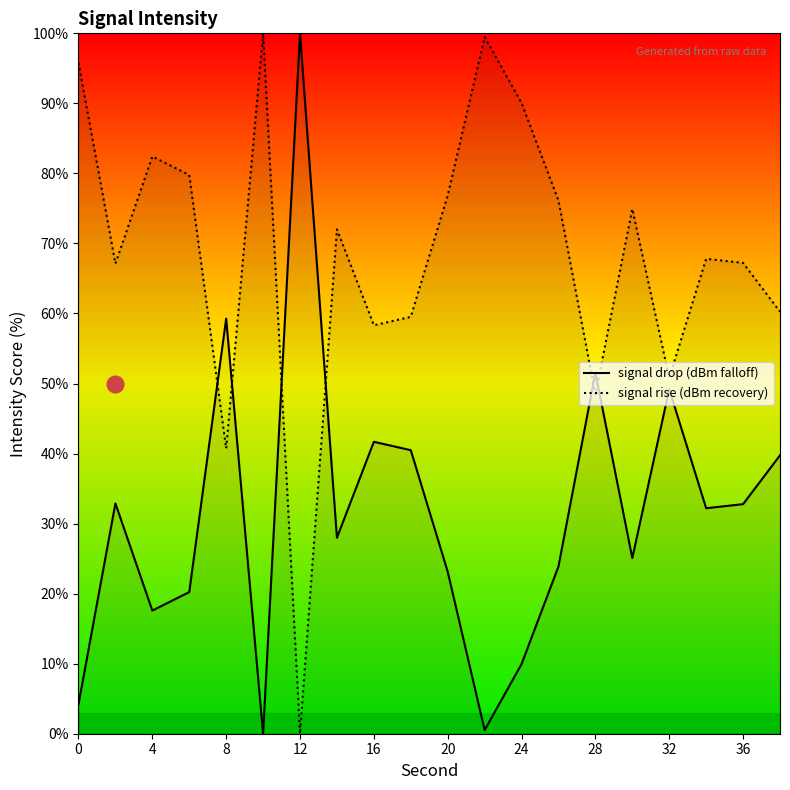

What is the spread (max minus min) of values at 20?

53.7